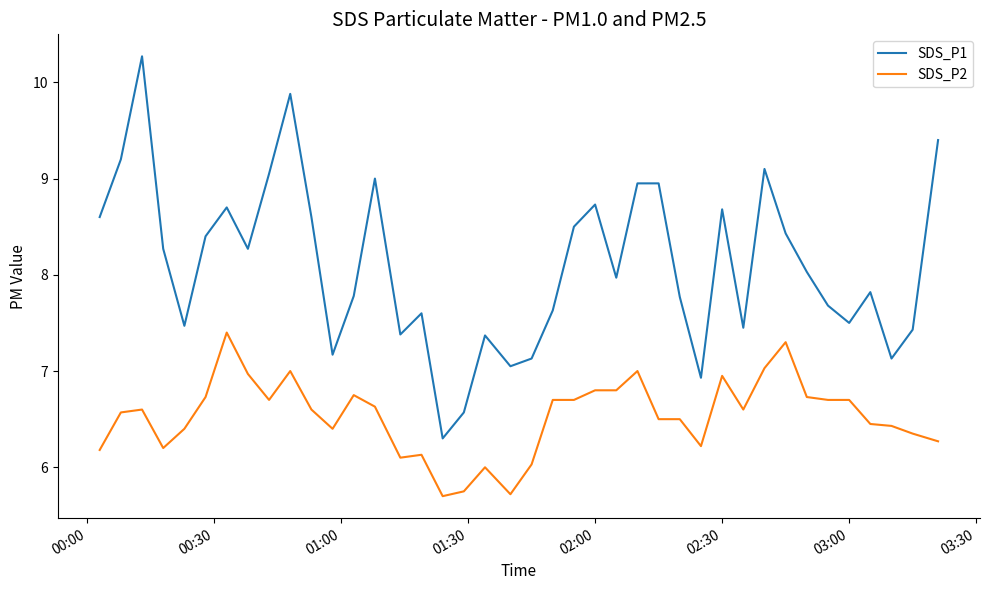

True or false: SDS_P2 and SDS_P1 cross at least once.

False